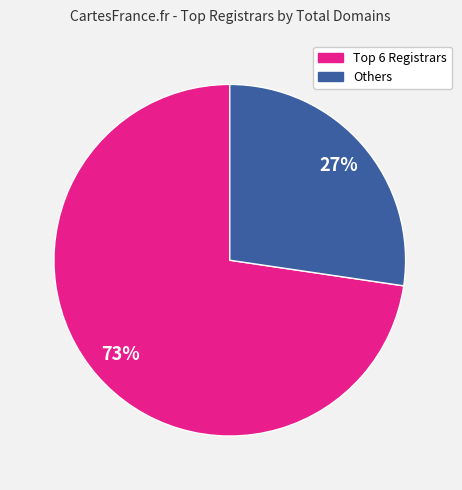

To the nearest percent, what is the average slice percentage?

50%